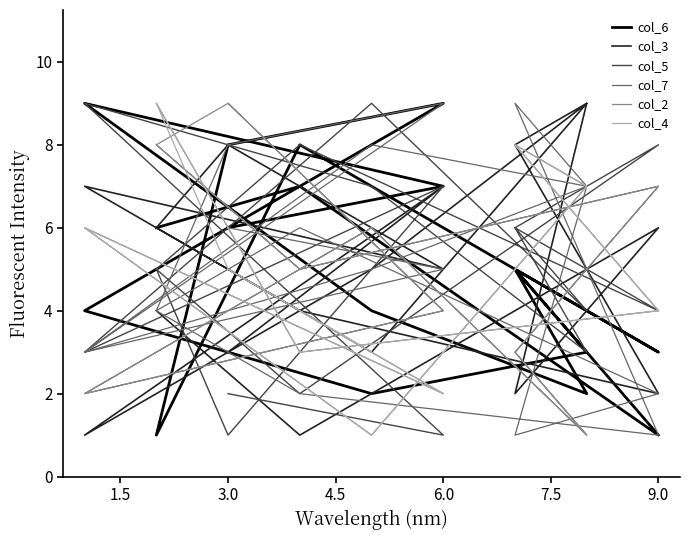

What is the average value of the col_4 series?

5